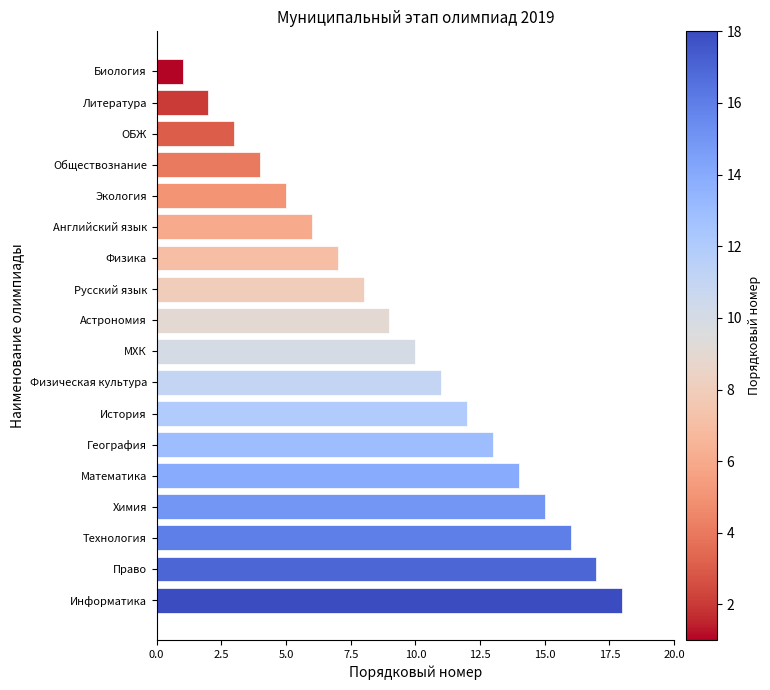

What is the difference between the second highest and minimum values?

16